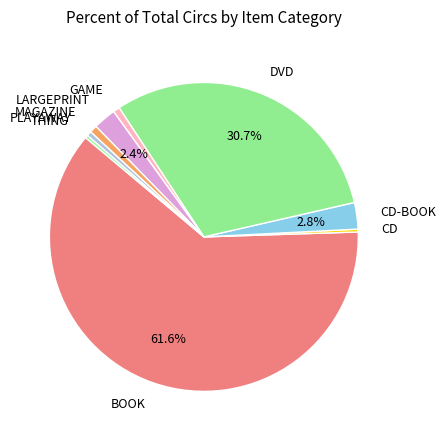

What is the largest slice in the pie chart?

BOOK